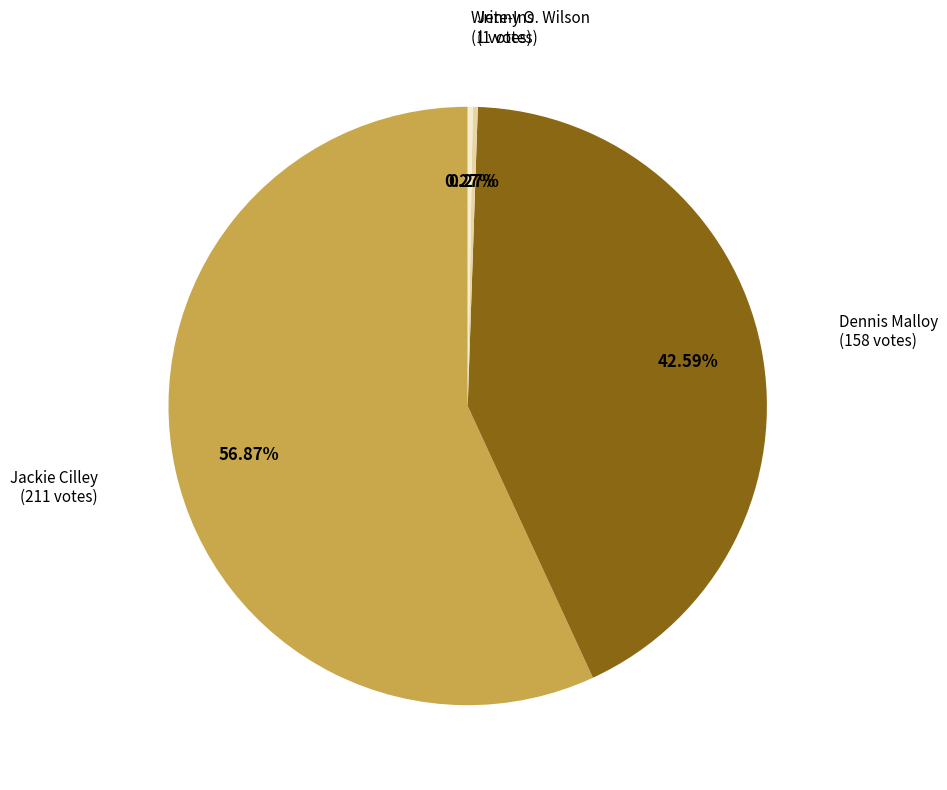

Is Dennis Malloy the majority of the pie?

No